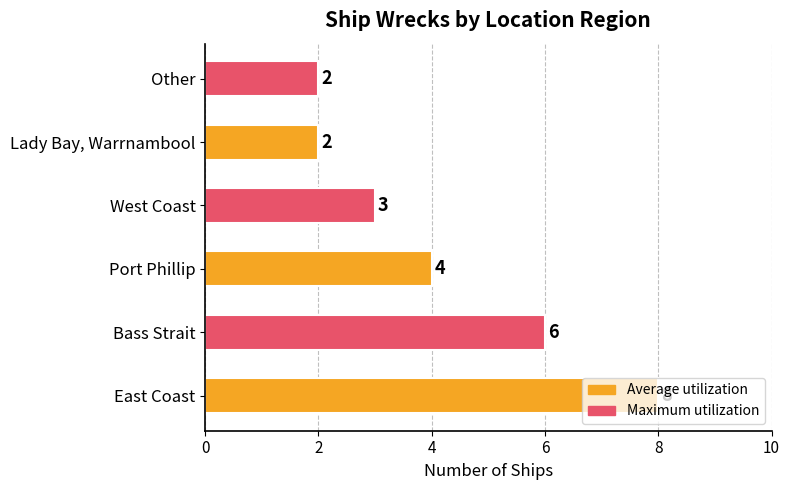

Count the values in the range 2 to 6.

5